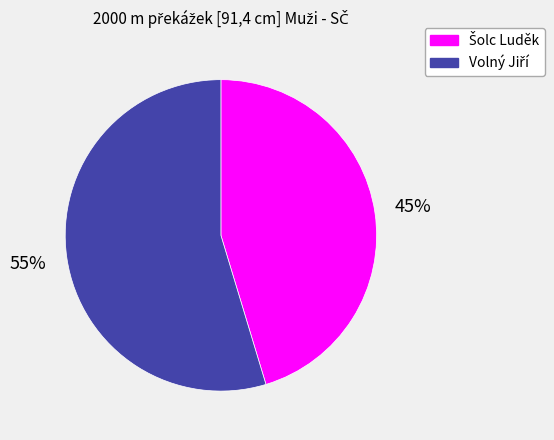

To the nearest percent, what is the average slice percentage?

50%